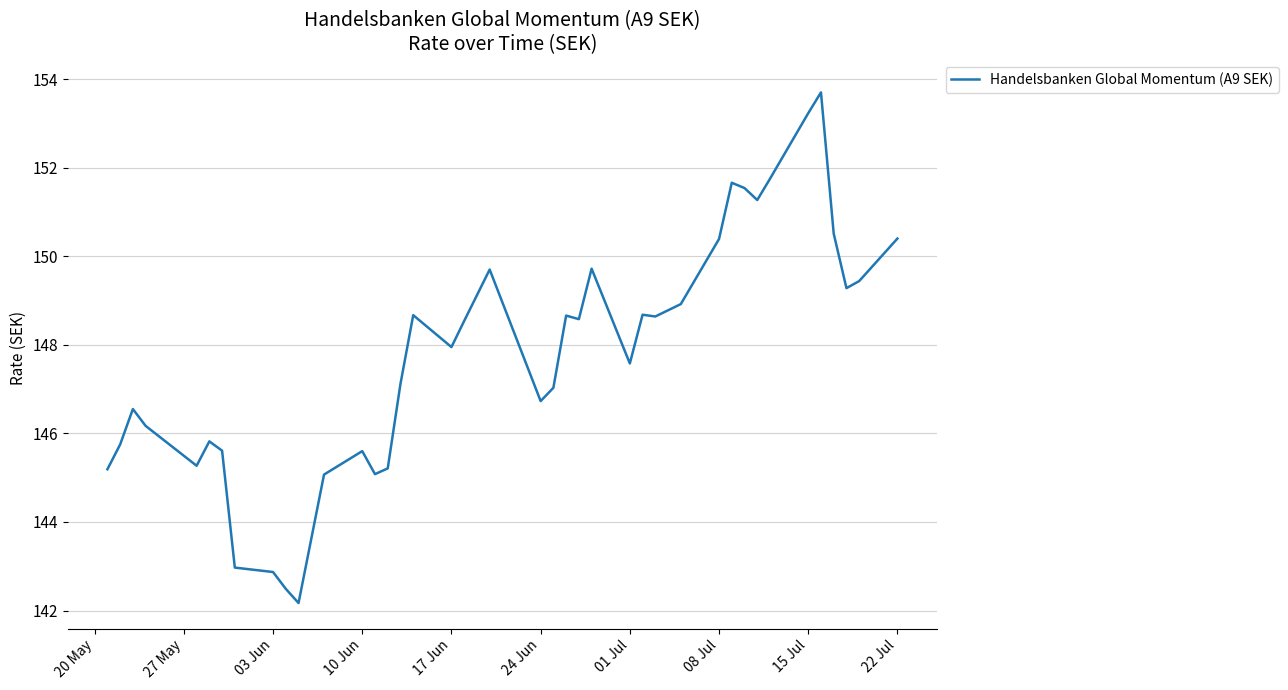

What is the difference between the maximum and minimum values?

11.5